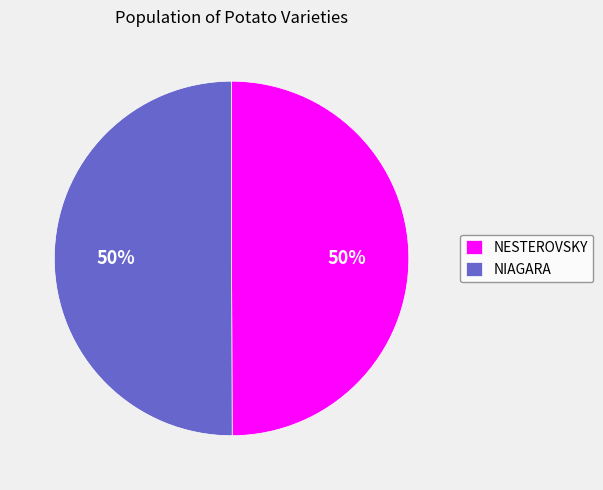

The NESTEROVSKY slice represents 50% of the pie. True or false?

True